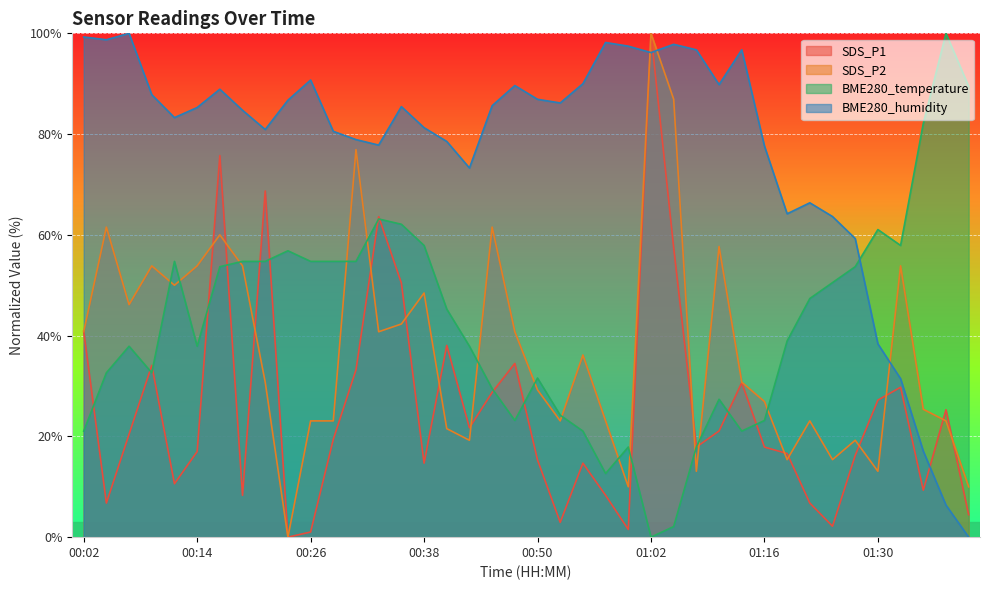

Does the chart display data point markers on the line(s)?

No